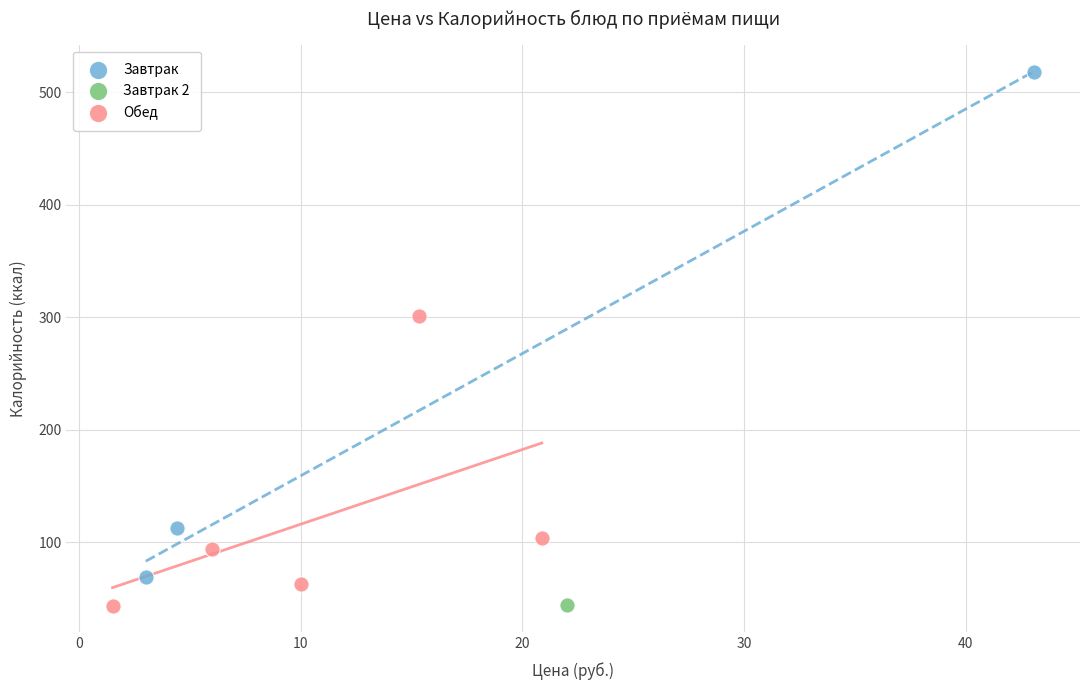

What are all the series names shown in the legend?

Завтрак, Завтрак 2, Обед